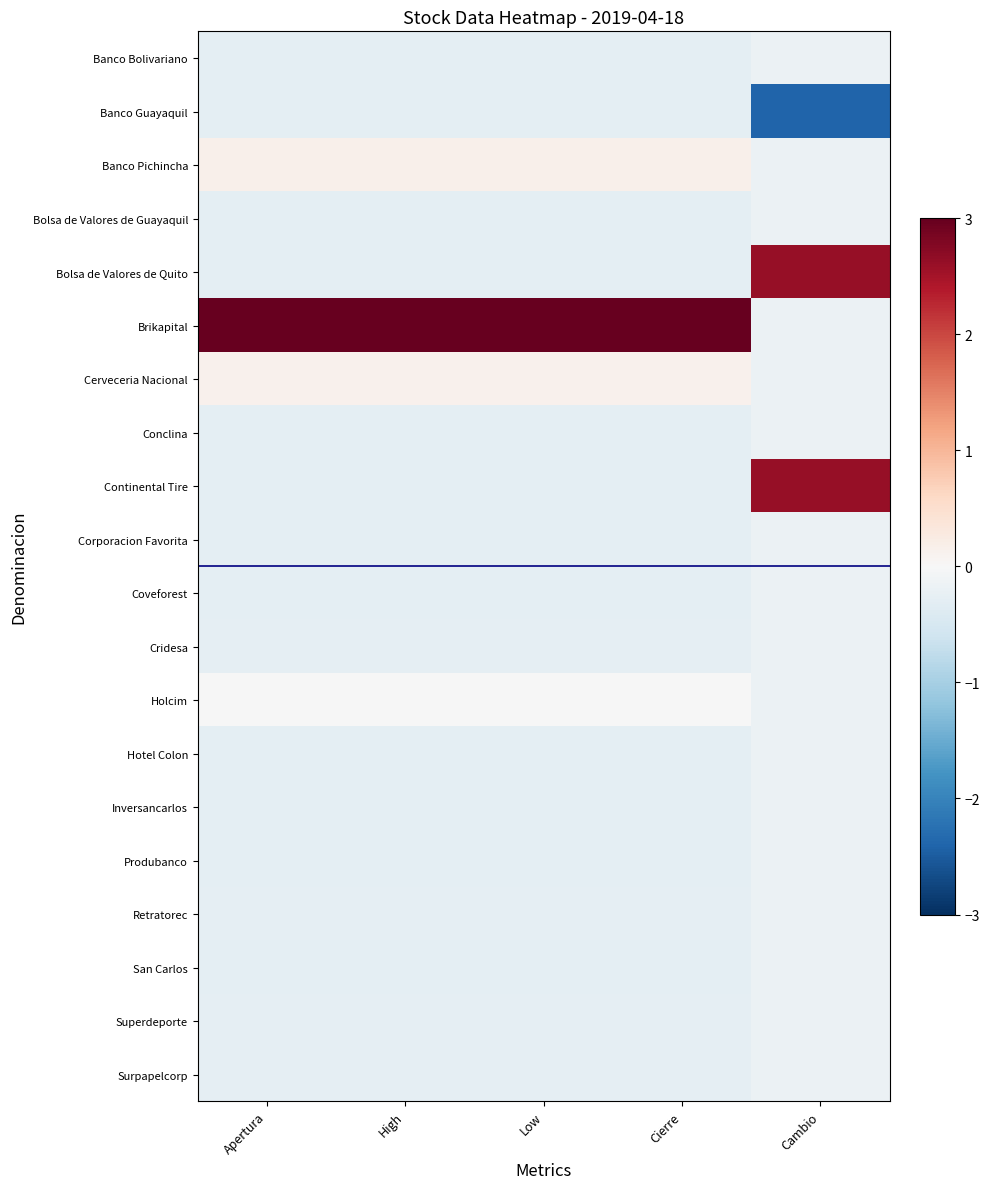

Between High and Cierre, which is larger?

Cierre